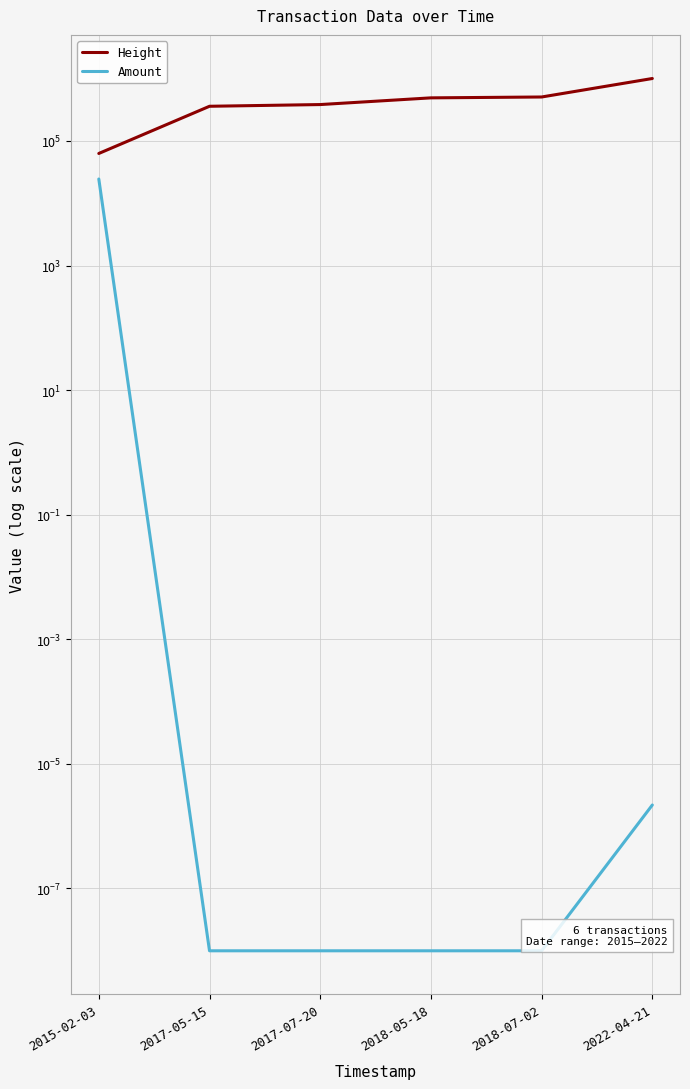

The value of Height at 2017-05-15 is 360301.0. True or false?

True